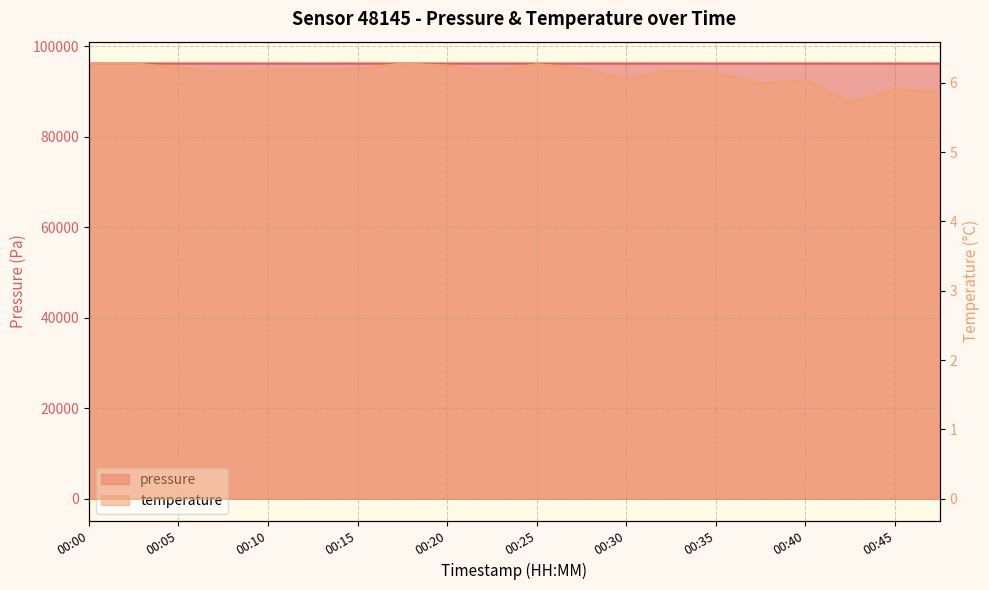

What is the value of the pressure point at the 8th from the left?

96235.2